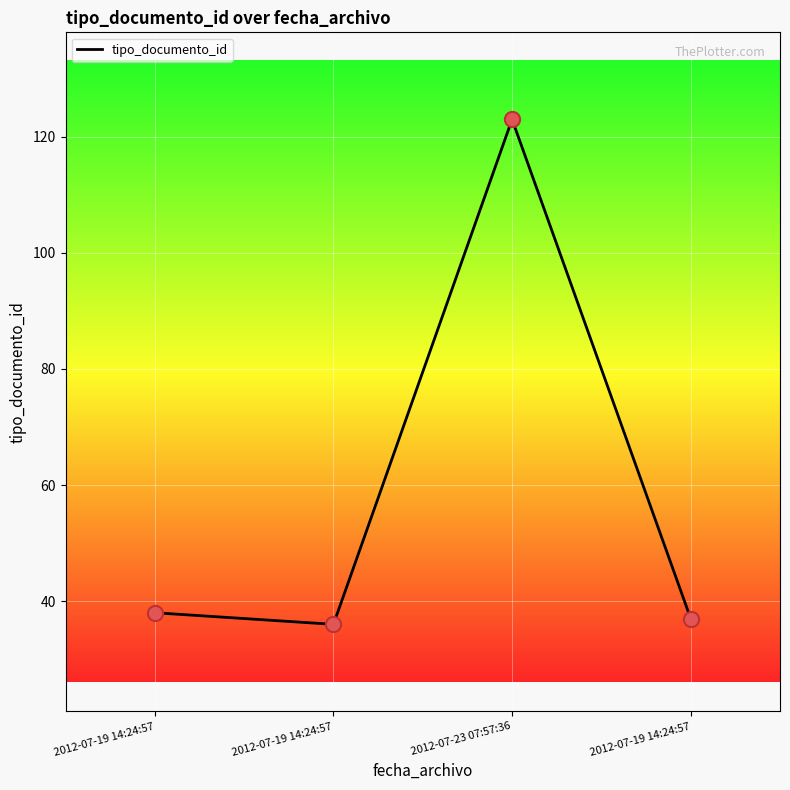

Count the number of data series in this chart.

1